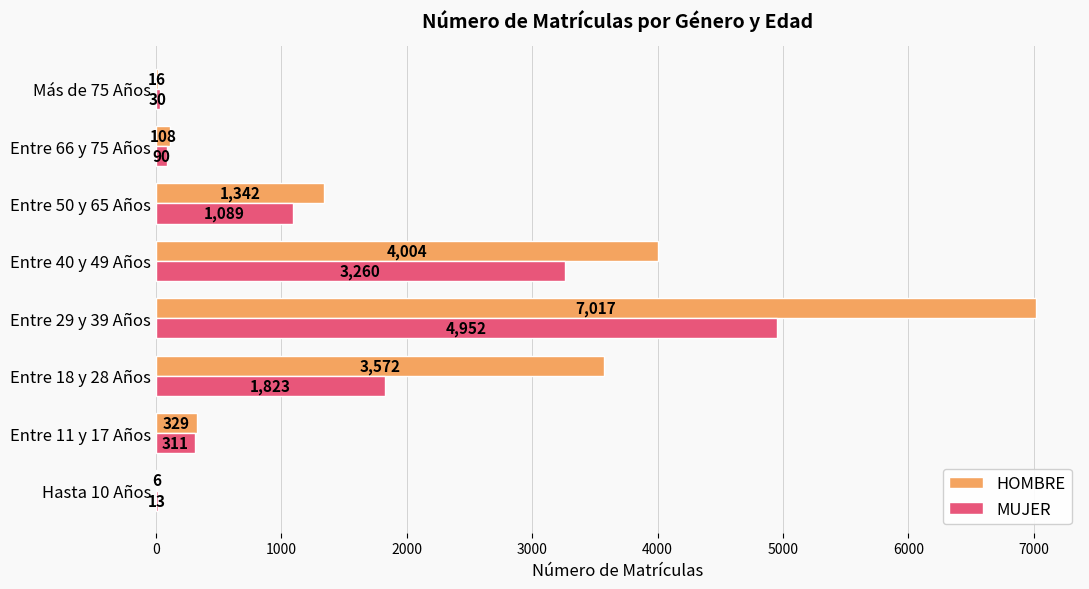

Is it true that MUJER equals 311 at Entre 11 y 17 Años?

True